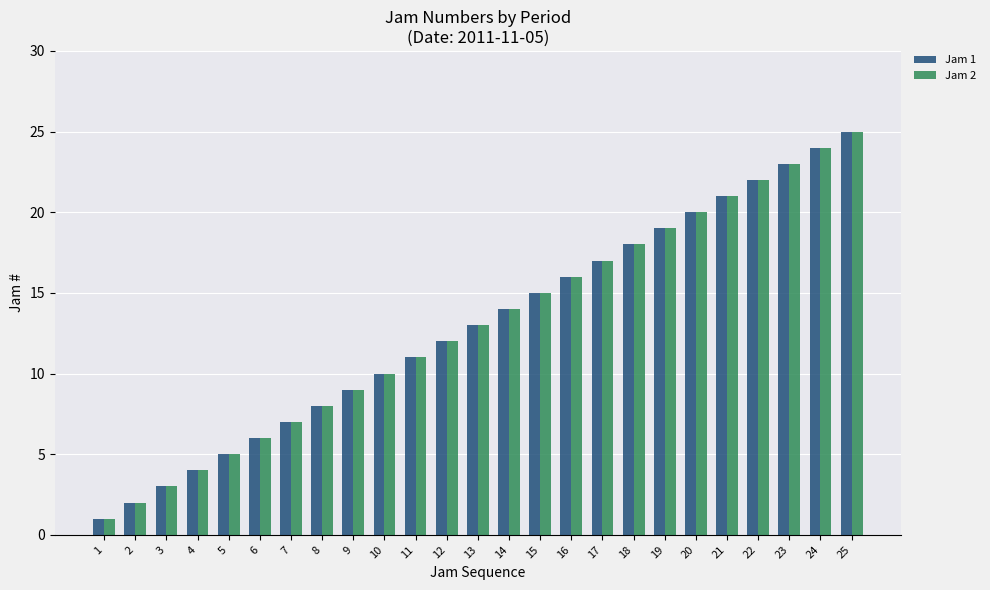

What is the smallest value displayed?

1